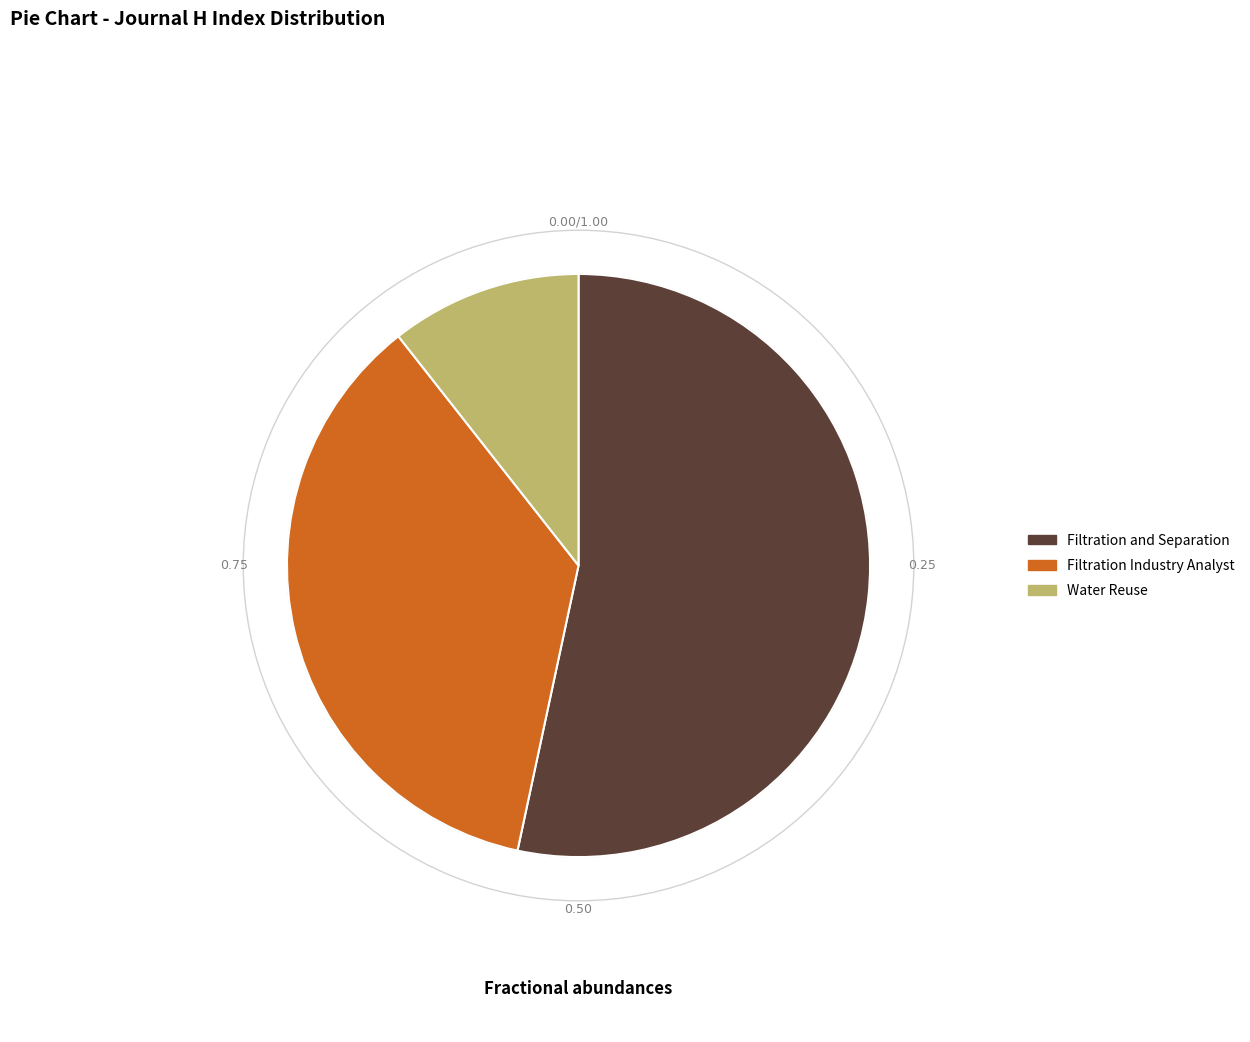

Between Filtration and Separation and Filtration Industry Analyst, which is larger?

Filtration and Separation